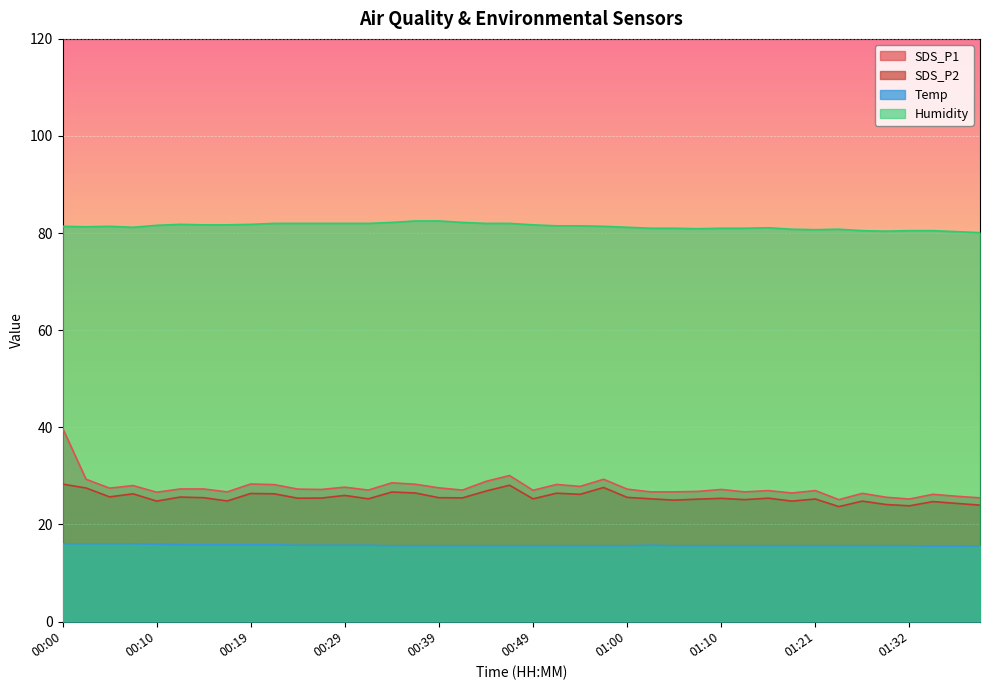

True or false: SDS_P2 and SDS_P1 intersect in this chart.

False